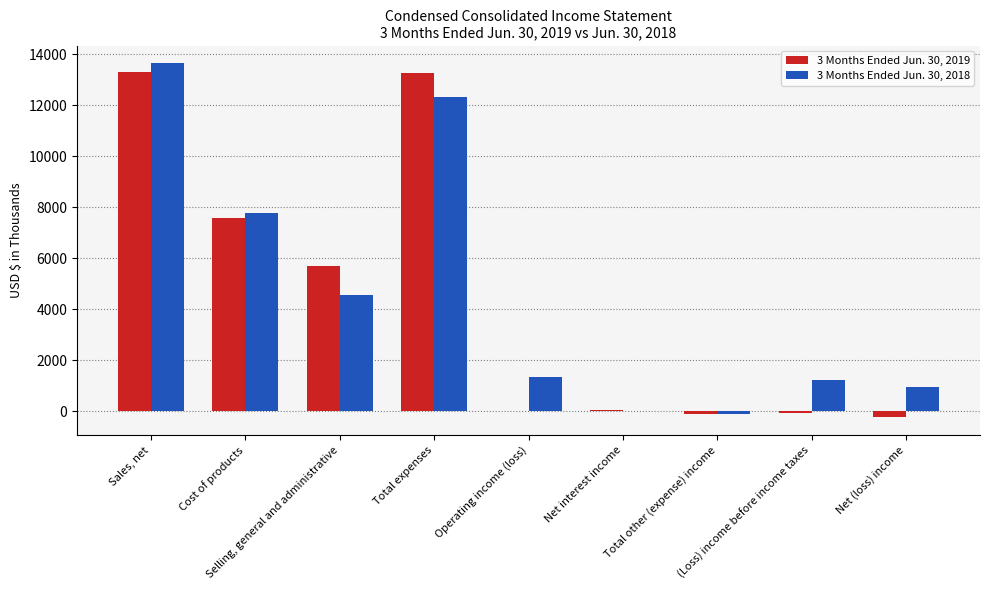

What is the label of the 5th bar from the right?

Operating income (loss)